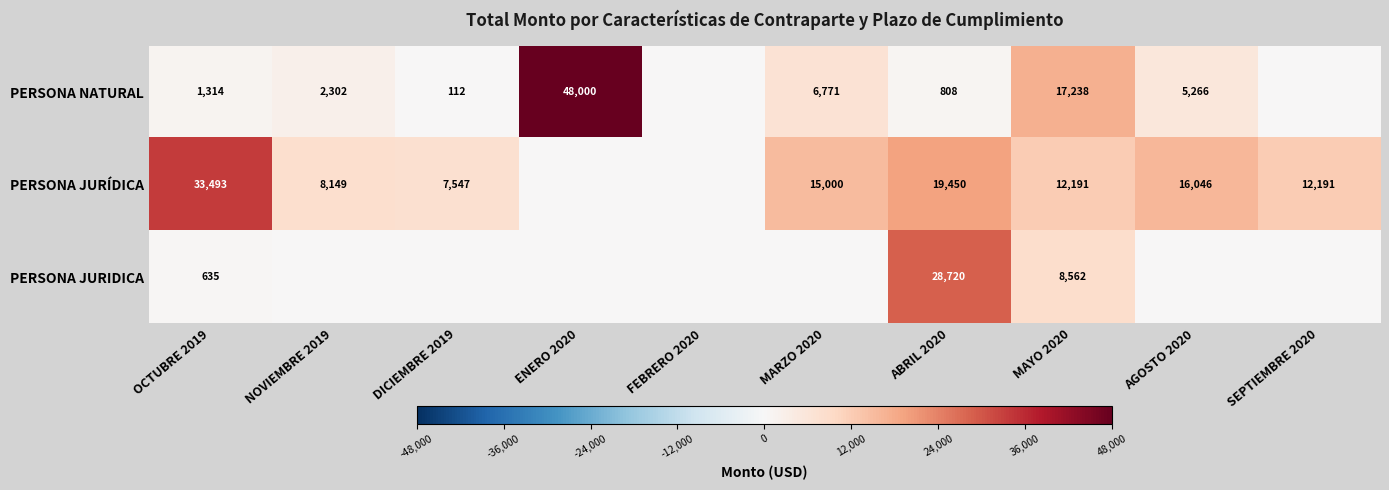

What is the spread (max minus min) of values at MAYO 2020?

8676